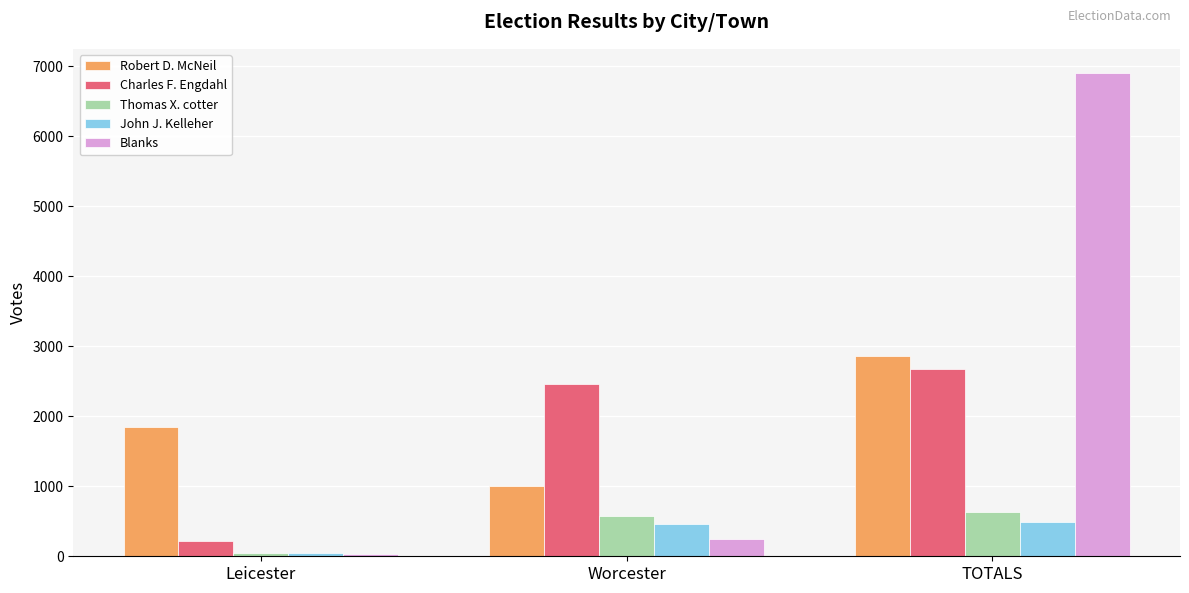

Reading left to right, extract all data points from this chart.

Robert D. McNeil: Leicester=1850	Worcester=1005	TOTALS=2855
Charles F. Engdahl: Leicester=218	Worcester=2463	TOTALS=2681
Thomas X. cotter: Leicester=49	Worcester=580	TOTALS=629
John J. Kelleher: Leicester=40	Worcester=455	TOTALS=495
Blanks: Leicester=31	Worcester=241	TOTALS=6903